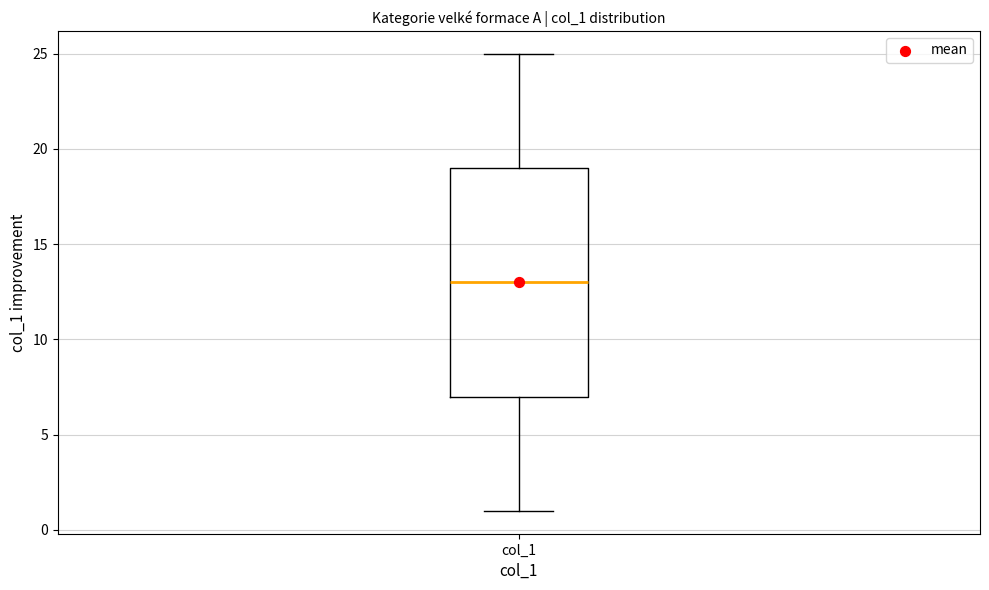

Read this box plot against the y-axis: the position of the median line, the range covered by the box, and the ends of both whiskers. The values are not printed on the chart, so give them approximately, as read against the axis.

median 13, box 7 to 19, whiskers 1 to 25